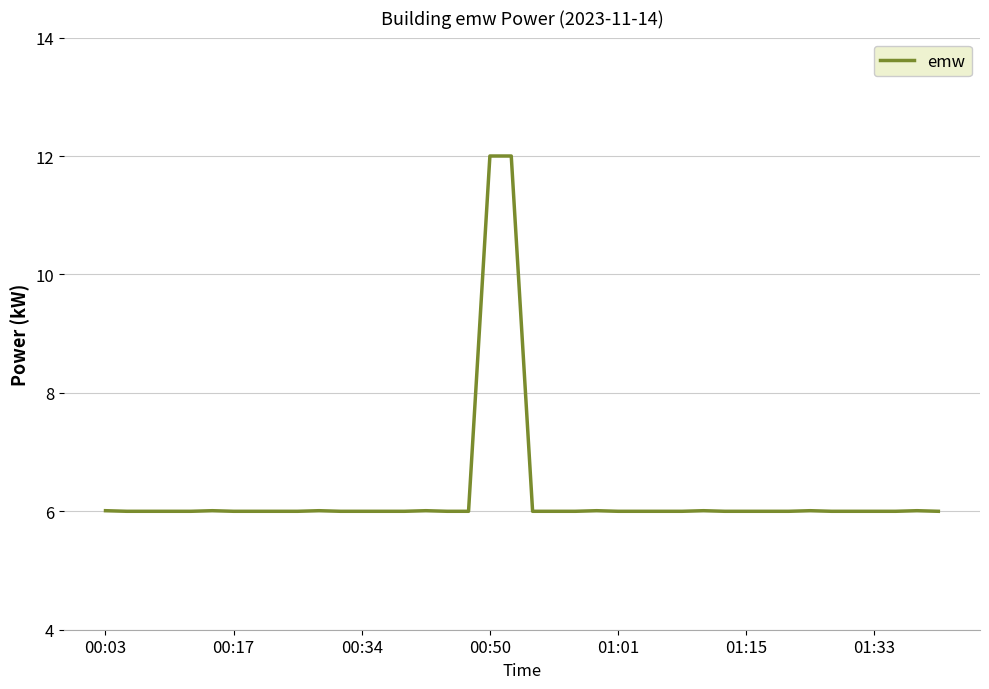

What is the difference between the maximum and minimum values?

6.0